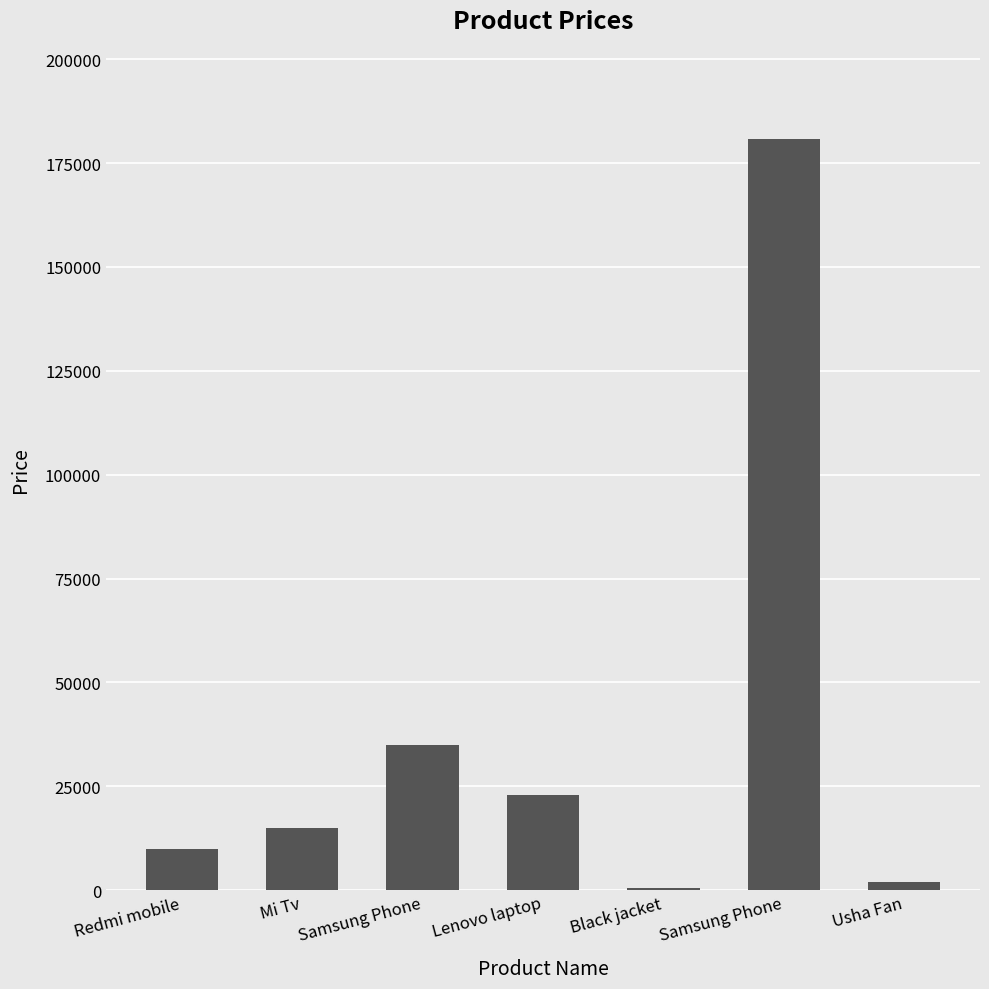

How many series are shown in this chart?

1